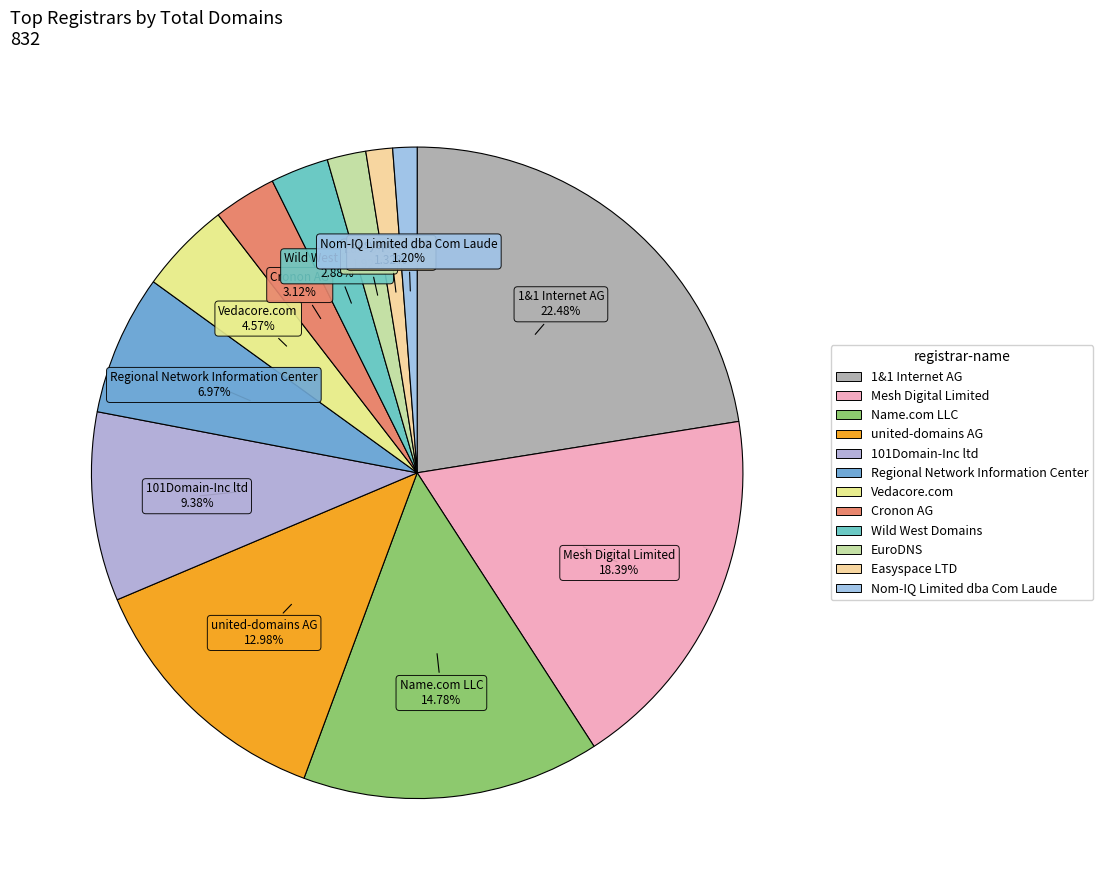

Count the number of slices in the pie.

12